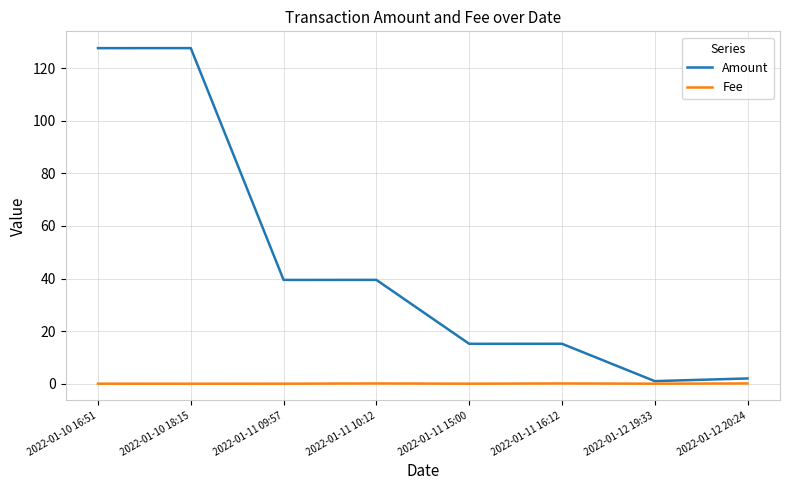

True or false: Amount has a value of 127.7 at 2022-01-10 18:15.

True